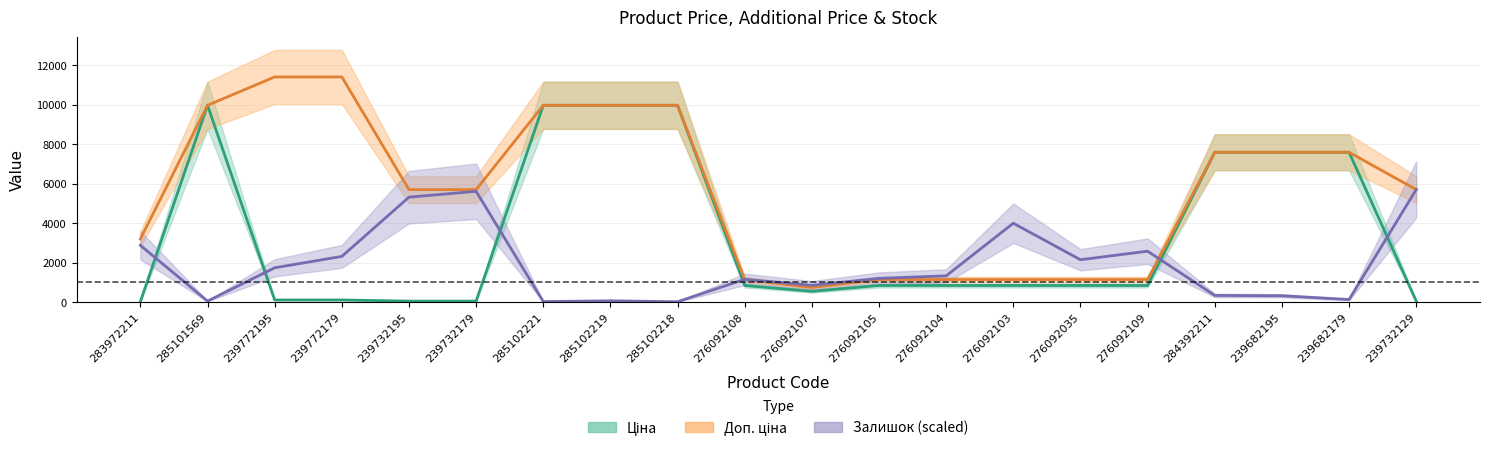

Reading right to left, extract all data points from this chart.

Ціна: 57.0	7596.5	7596.5	7596.5	848.4	848.4	848.4	848.4	848.4	551.5	848.4	9975.0	9975.0	9975.0	57.0	57.0	114.1	114.1	9975.0	32.0
Доп. ціна: 5705.0	7596.5	7596.5	7596.5	1149.7	1149.7	1149.7	1149.7	1149.7	747.0	1149.7	9975.0	9975.0	9975.0	5705.0	5705.0	11410.0	11410.0	9975.0	3205.0
Залишок: 5705.0	136.0	328.1	344.1	2584.5	2152.4	4000.7	1336.2	1208.2	856.2	1160.2	24.0	72.0	32.0	5617.0	5320.9	2320.4	1744.3	56.0	2880.5